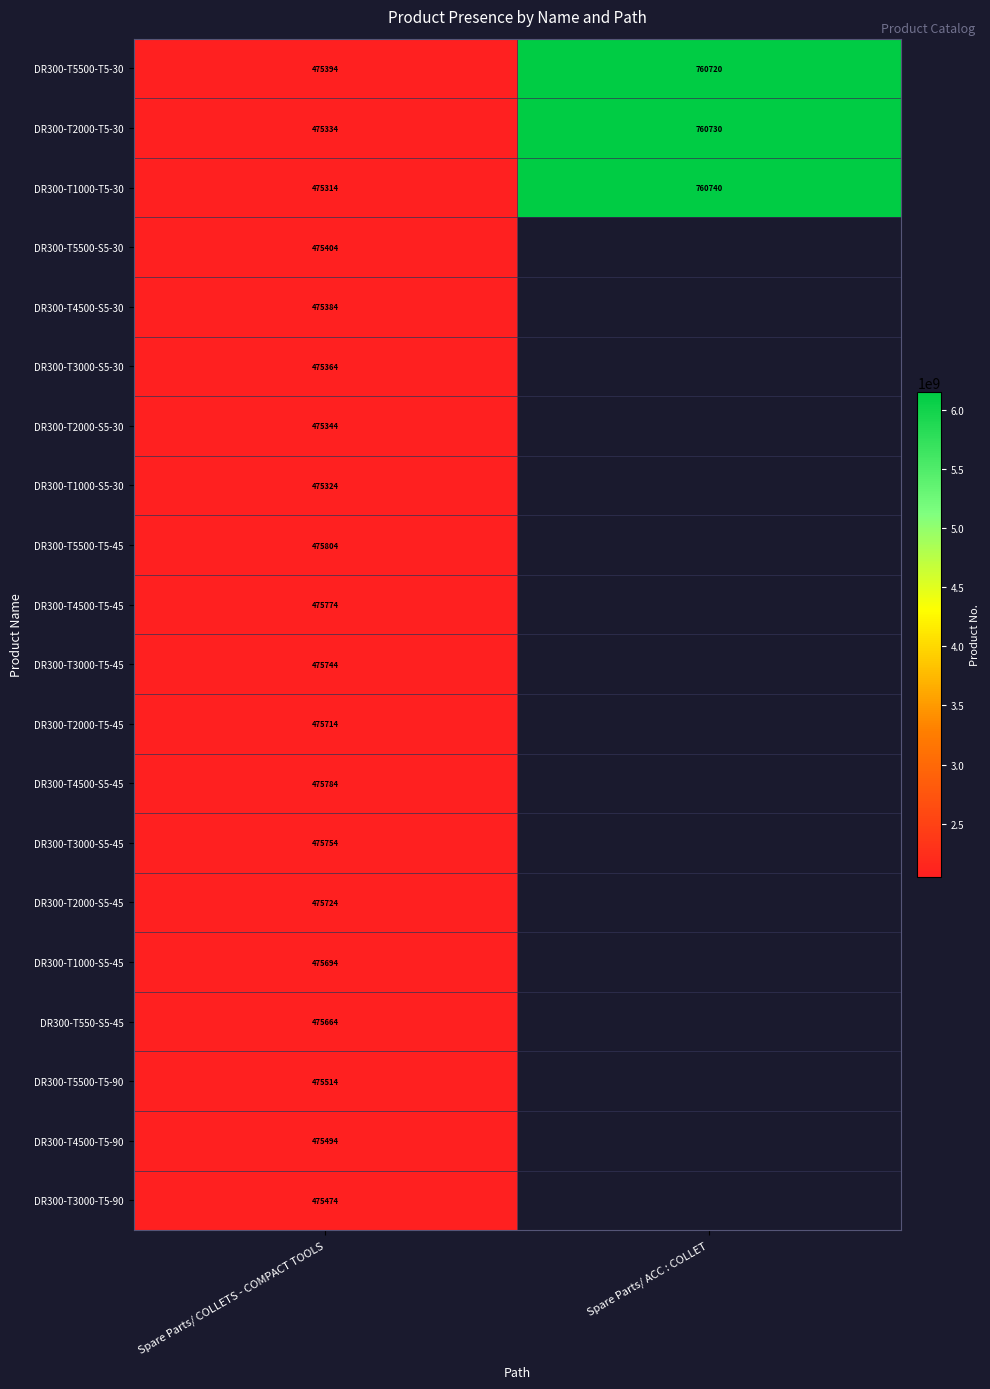

Is it true that DR300-T4500-T5-90 equals 475494 at Spare Parts/ COLLETS - COMPACT TOOLS?

True